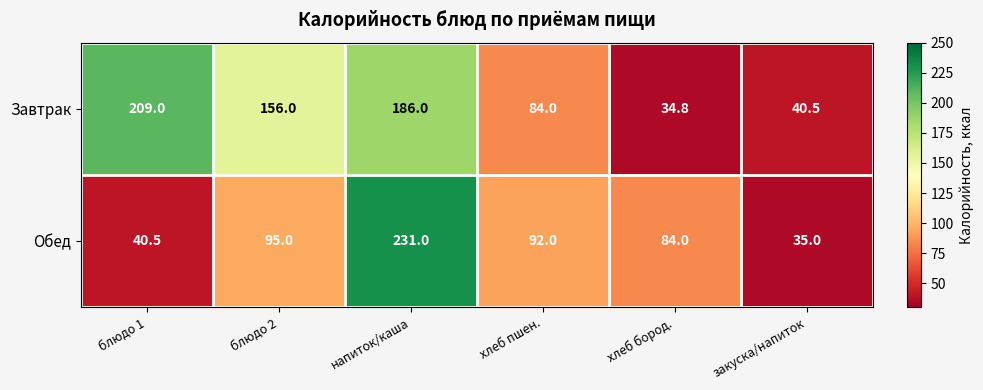

What is the spread (max minus min) of values at напиток/каша?

45.0